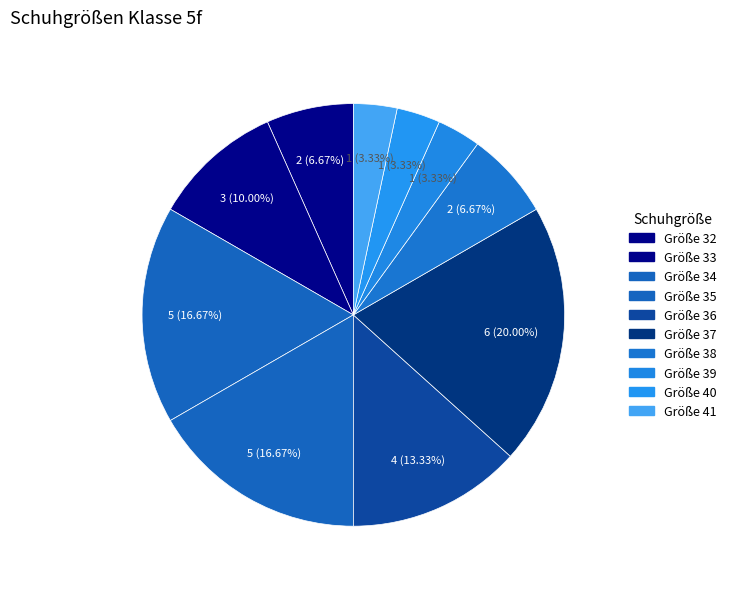

True or false: Größe 38 accounts for 15% of the total.

False